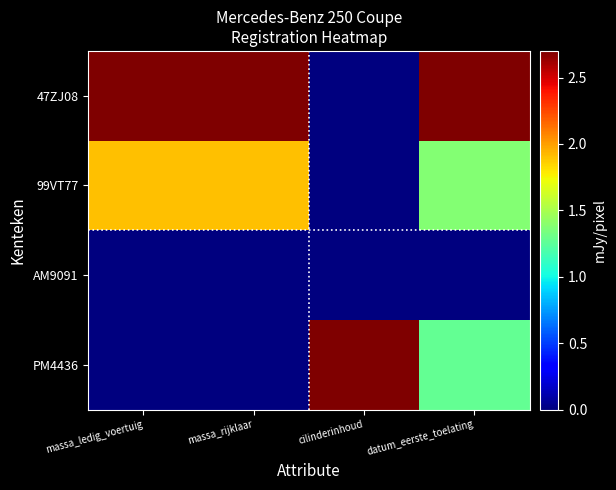

Reading right to left, what are all the values shown in this chart?

47ZJ08: datum_eerste_toelating=2.7	cilinderinhoud=0.0	massa_rijklaar=2.7	massa_ledig_voertuig=2.7
99VT77: datum_eerste_toelating=1.4	cilinderinhoud=0.0	massa_rijklaar=1.9	massa_ledig_voertuig=1.9
AM9091: datum_eerste_toelating=0.0	cilinderinhoud=0.0	massa_rijklaar=0.0	massa_ledig_voertuig=0.0
PM4436: datum_eerste_toelating=1.3	cilinderinhoud=2.7	massa_rijklaar=0.0	massa_ledig_voertuig=0.0